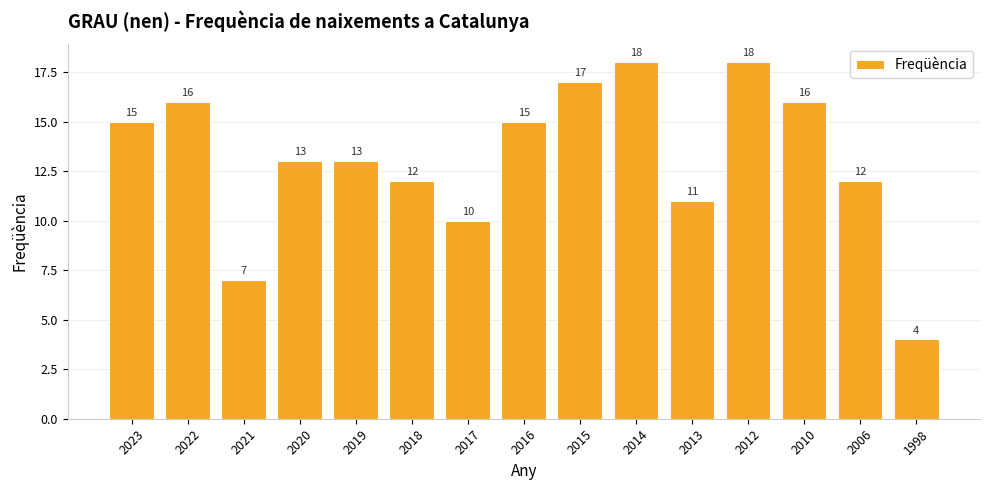

What is the average value?

13